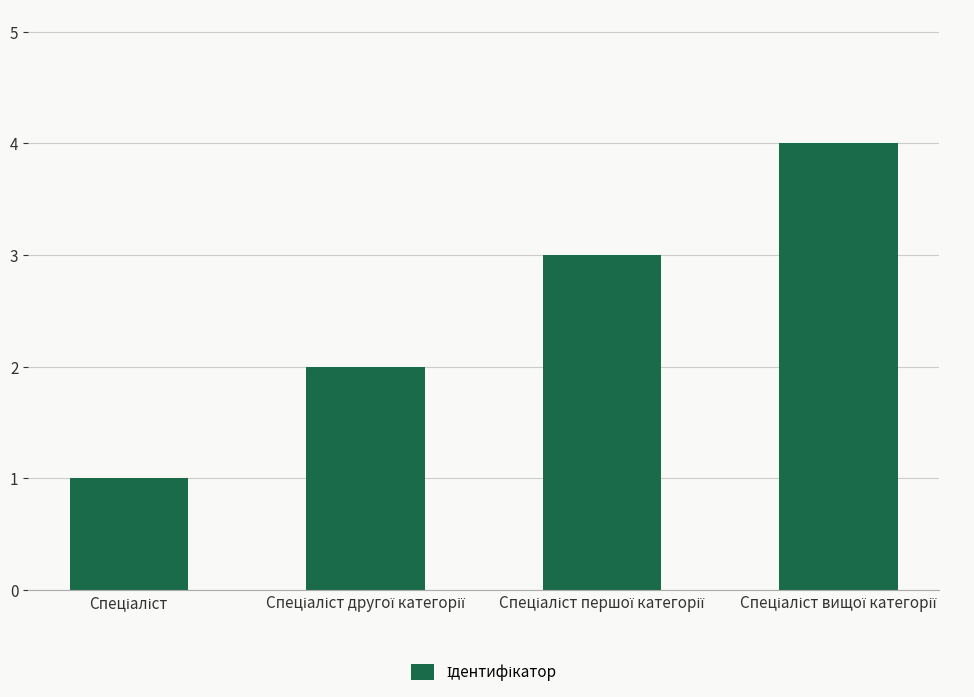

What is the greatest value displayed?

4